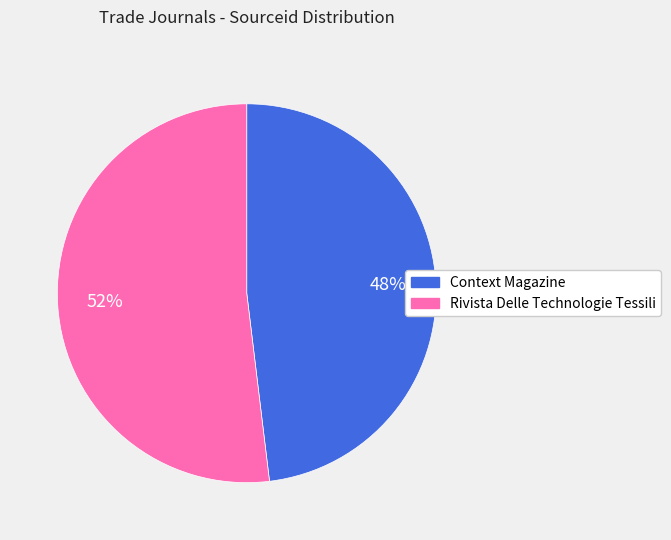

Is Rivista Delle Technologie Tessili the majority of the pie?

Yes